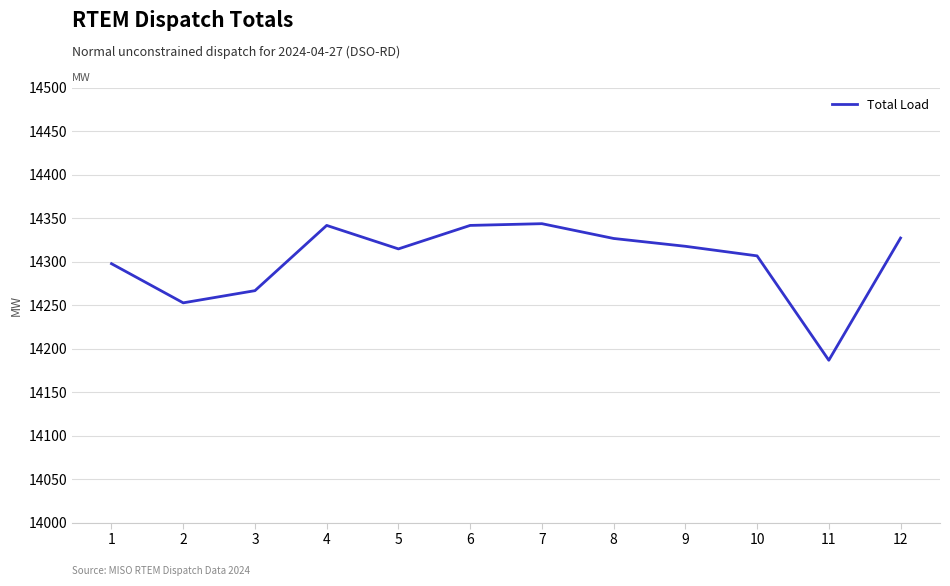

What is the ratio of the value at 4 to the value at 9?

1.0